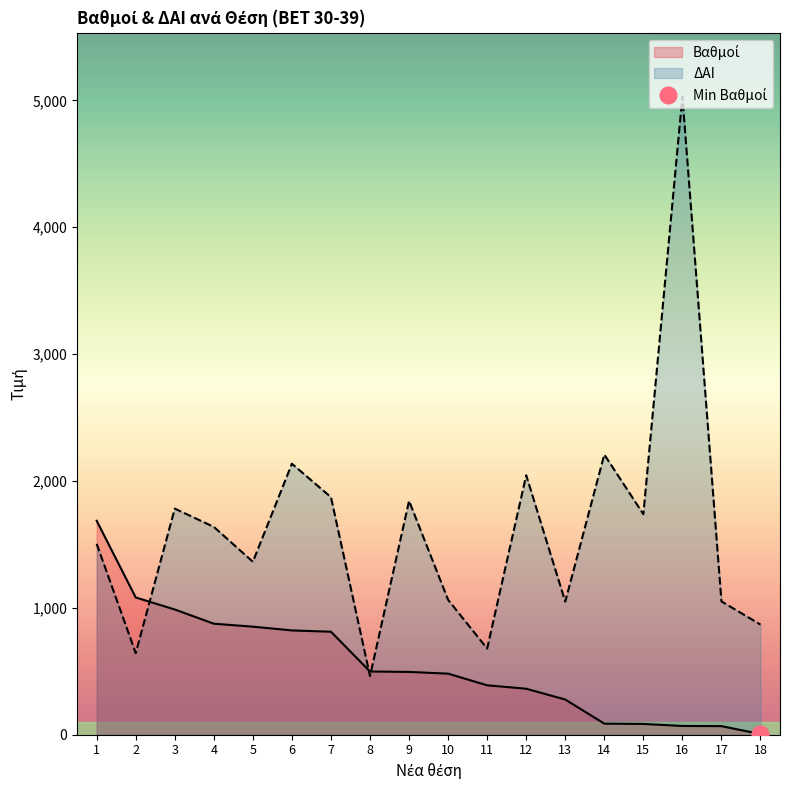

What is the value of the Βαθμοί point at the 18th from the left?

5.2